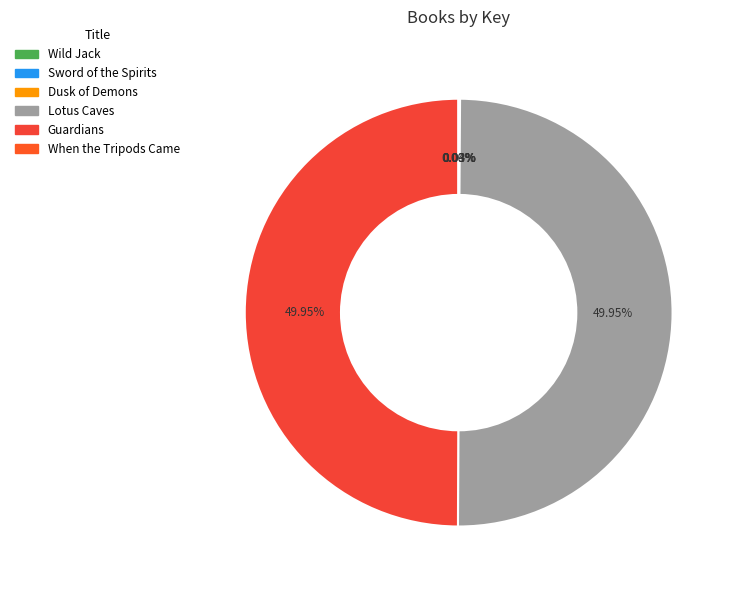

What portion of the pie excludes Dusk of Demons?

100.0%